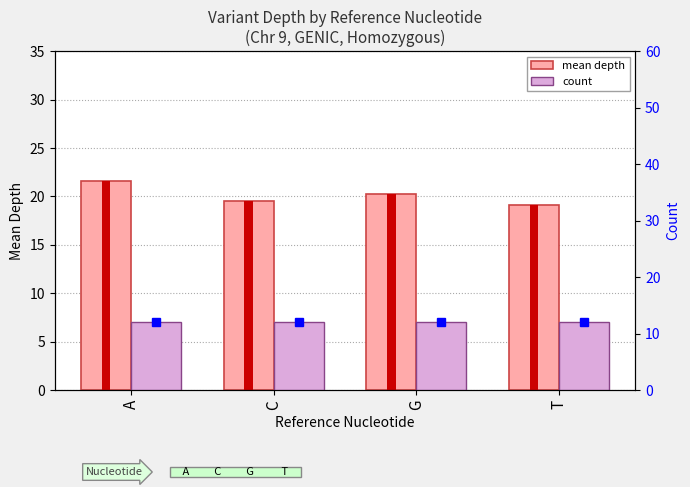

Which label corresponds to the smallest value in the chart?

A